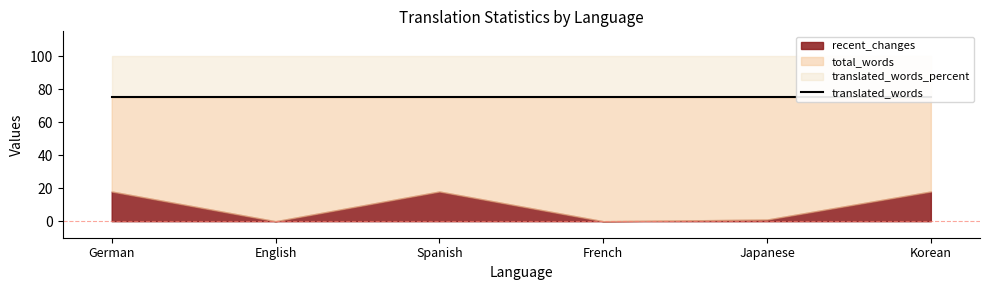

True or false: translated_words_percent and translated_percent intersect in this chart.

False